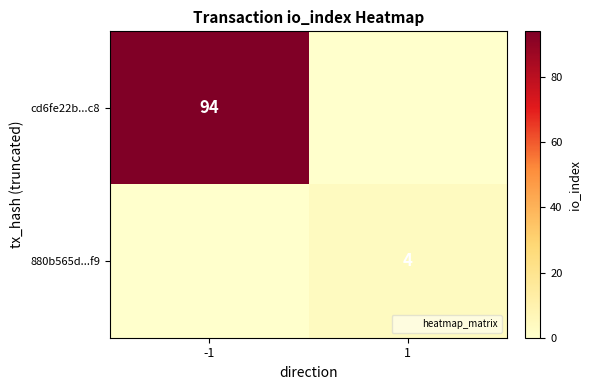

What is the average value of the 880b565d...f9 series?

2